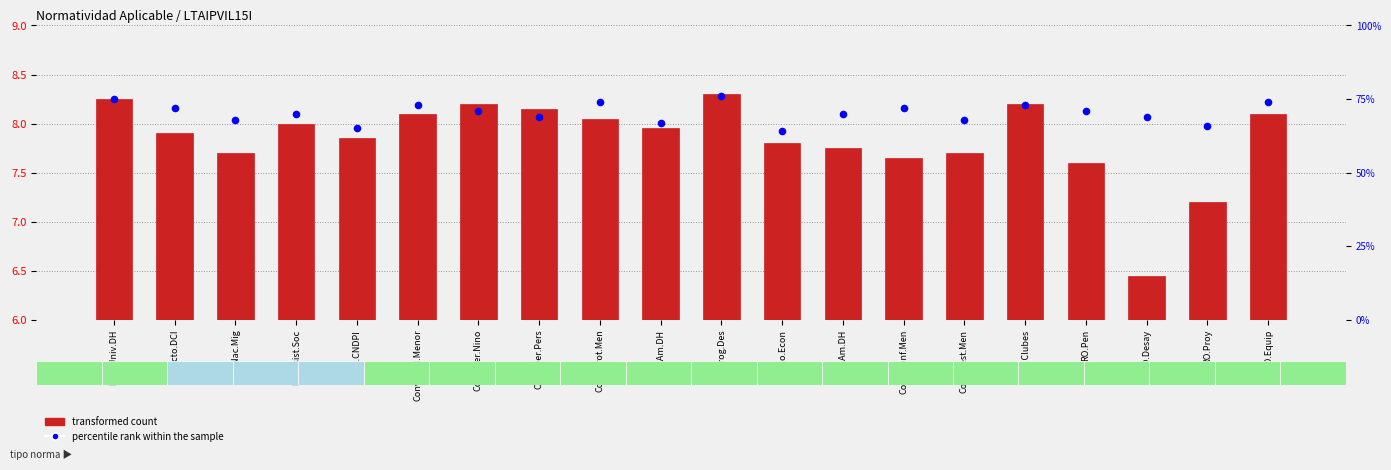

What are all the series names shown in the legend?

transformed count, percentile rank within the sample